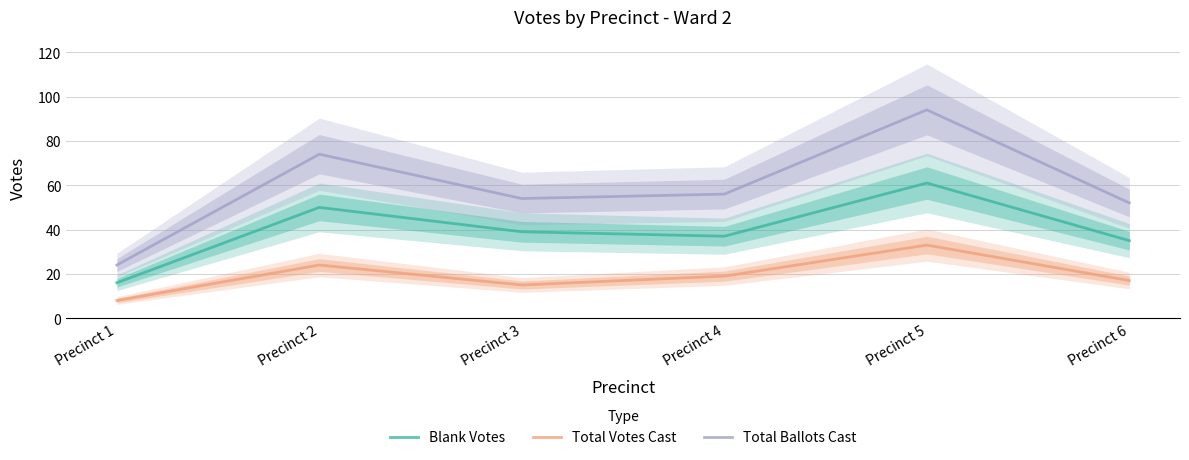

What is the value of the Total Votes Cast point at the 6th from the left?

17